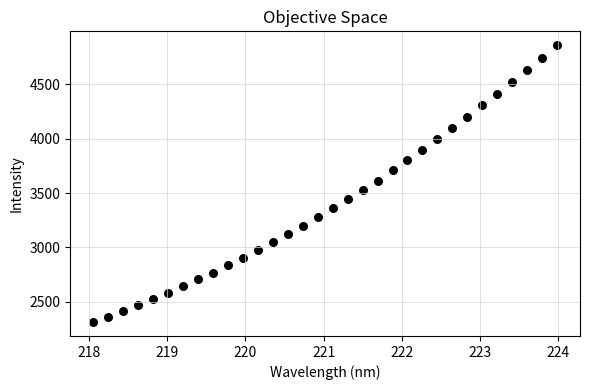

What is the range of Y values (max minus min)?

2548.5